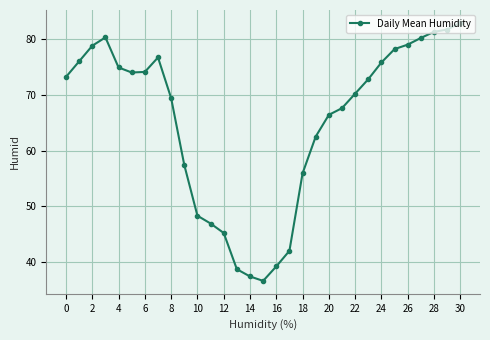

What is the difference between the second highest and minimum values?

45.1